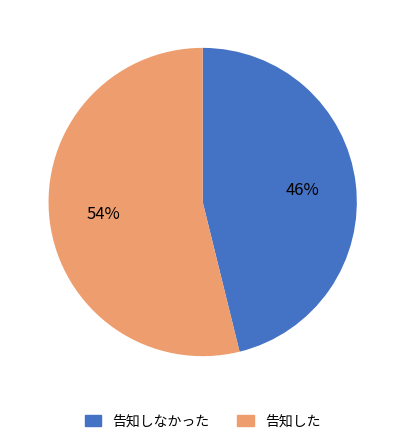

Is there any slice that represents more than half of the pie?

Yes